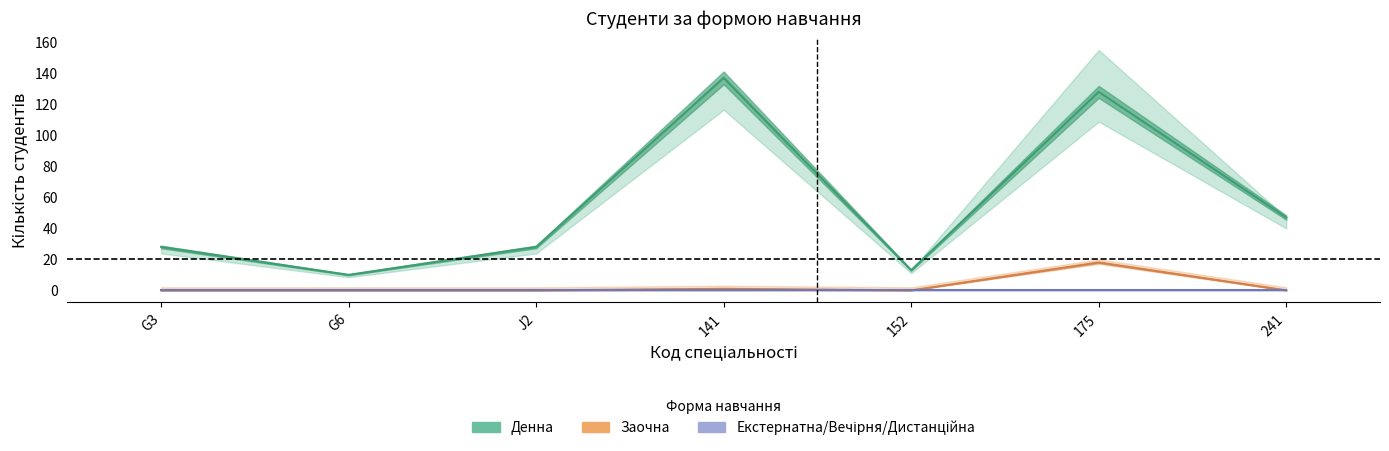

What is the label of the 5th point from the left?

152